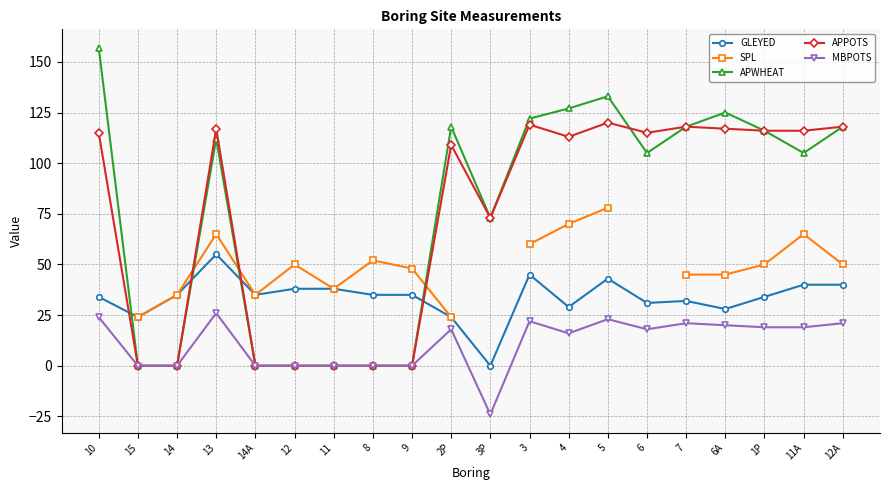

At which label does GLEYED first exceed 35?

13